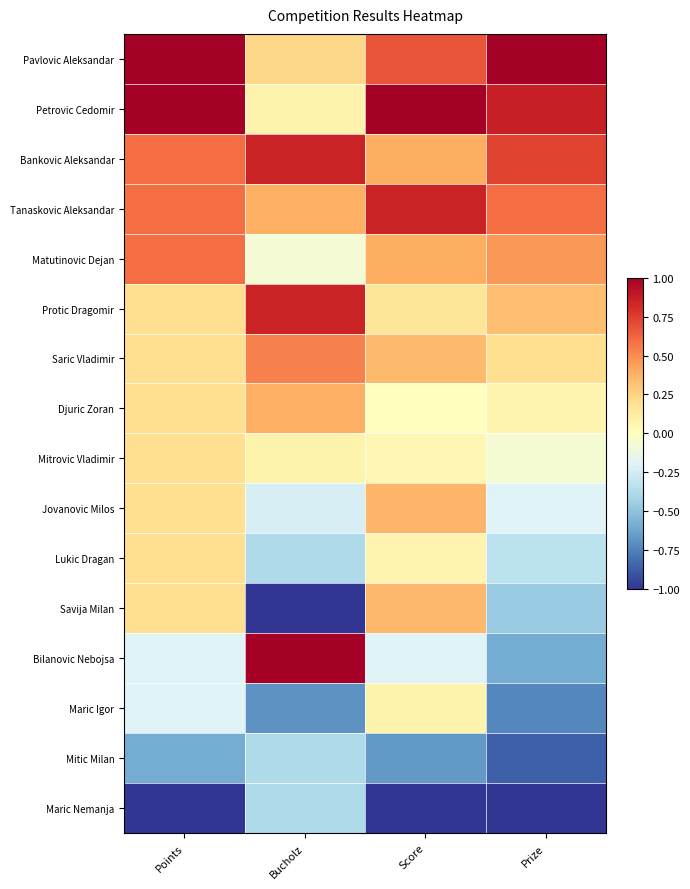

At which category is the sum across all series the highest?

Points